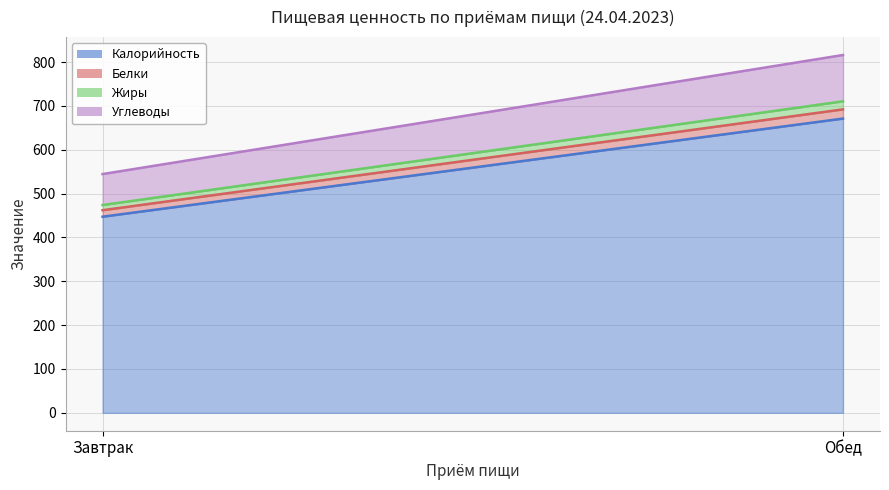

What is the sum of all Калорийность values?

1118.8